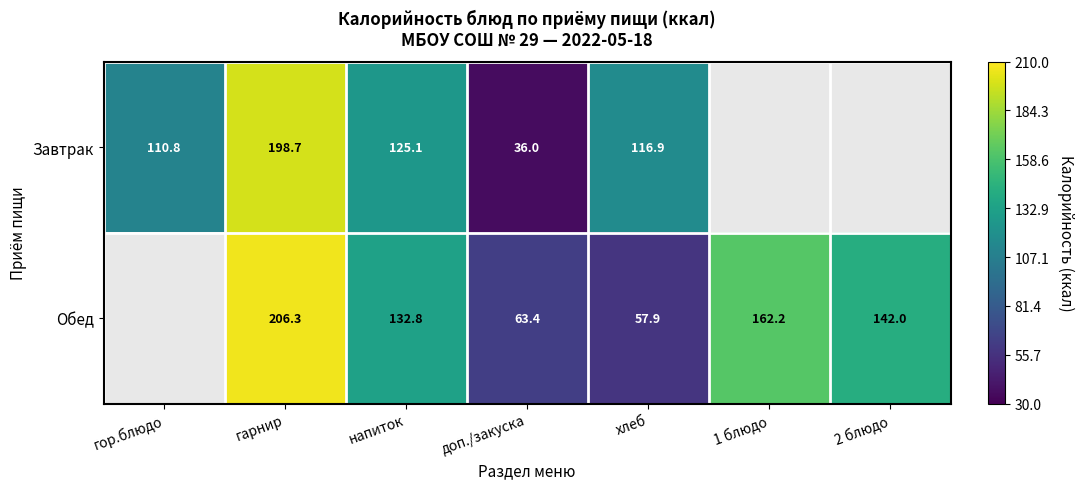

Is it true that Завтрак equals 116.9 at хлеб?

True